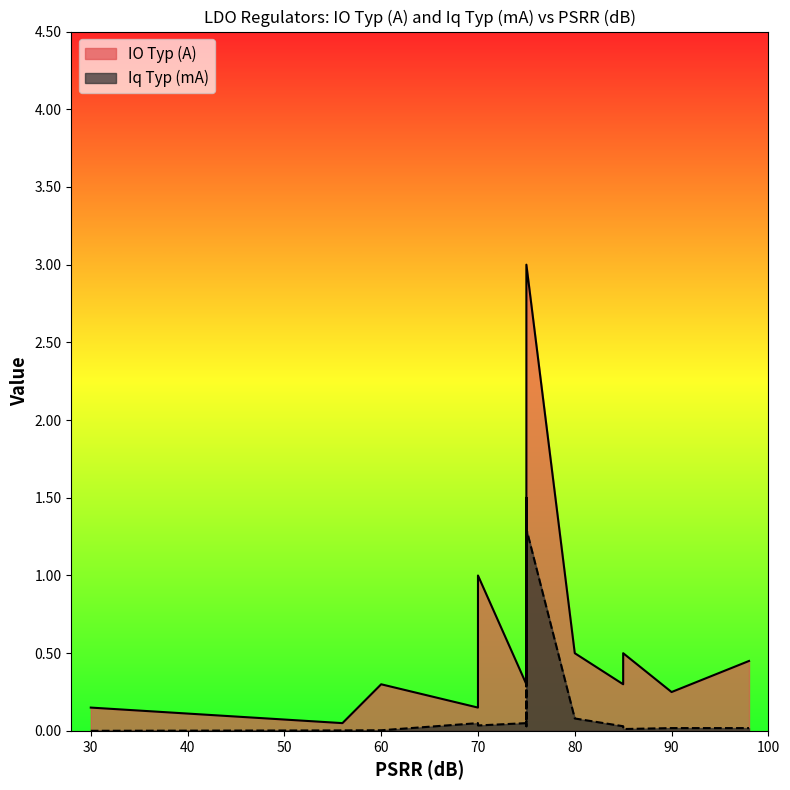

True or false: IO Typ (A) has a value of 0.1 at 70.

True